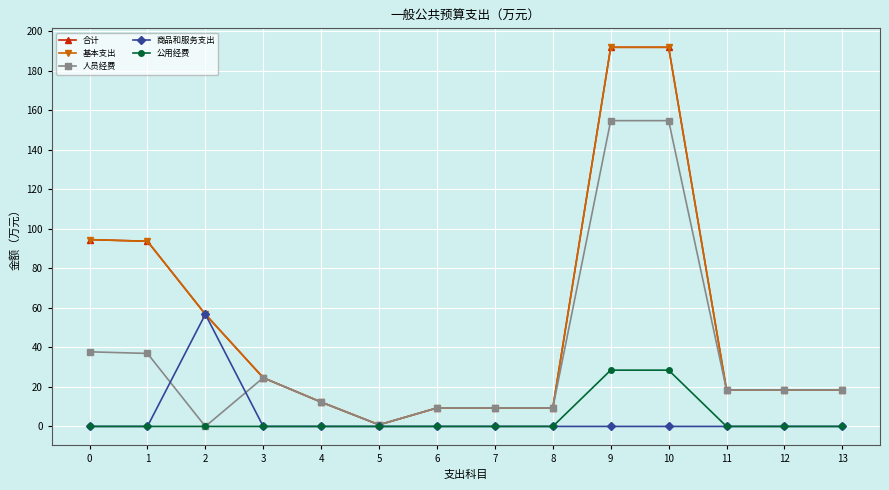

Reading left to right, transcribe all the data shown in this chart.

合计: 94.5	93.7	56.8	24.6	12.3	0.8	9.3	9.3	9.3	191.8	191.8	18.5	18.5	18.5
基本支出: 94.5	93.7	56.8	24.6	12.3	0.8	9.3	9.3	9.3	191.8	191.8	18.5	18.5	18.5
人员经费: 37.8	36.9	0.0	24.6	12.3	0.8	9.3	9.3	9.3	154.7	154.7	18.5	18.5	18.5
商品和服务支出: 0.0	0.0	56.8	0.0	0.0	0.0	0.0	0.0	0.0	0.0	0.0	0.0	0.0	0.0
公用经费: 0.0	0.0	0.0	0.0	0.0	0.0	0.0	0.0	0.0	28.5	28.5	0.0	0.0	0.0